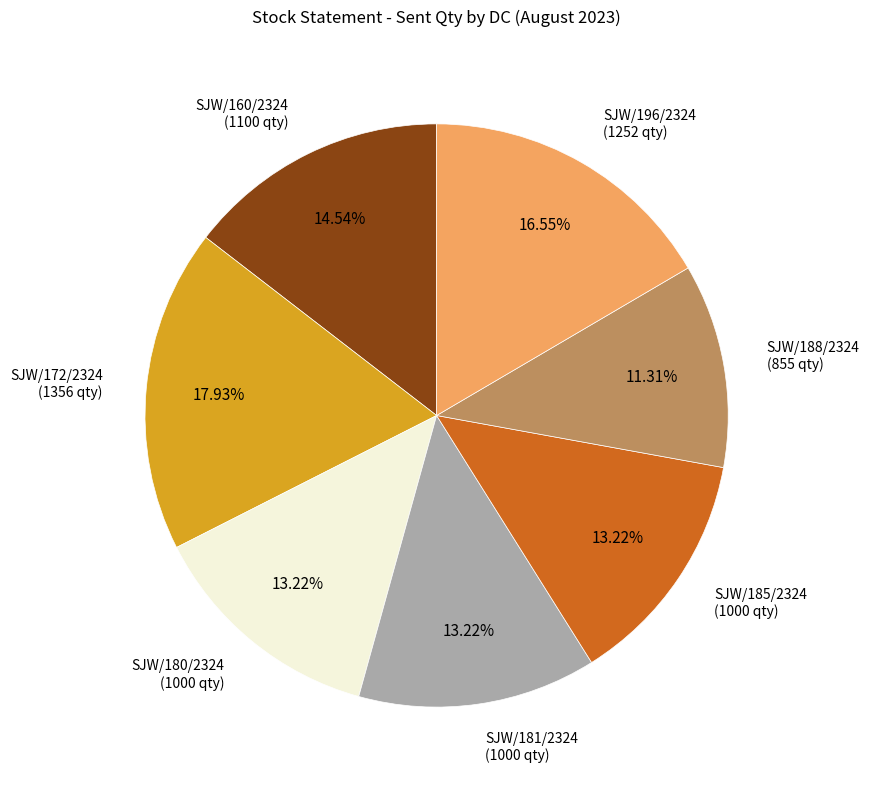

Do SJW/172/2324 (1356 qty) and SJW/196/2324 (1252 qty) together represent more than half of the pie?

No